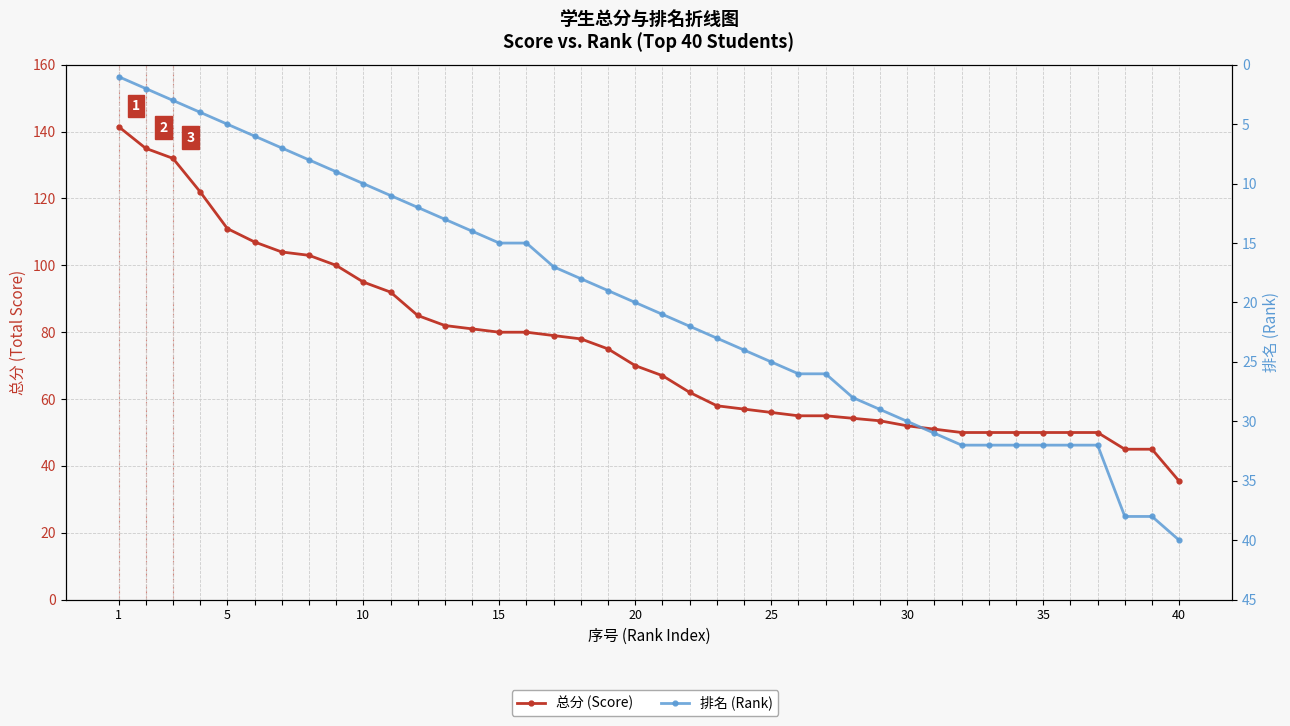

How many lines are shown in the chart?

2